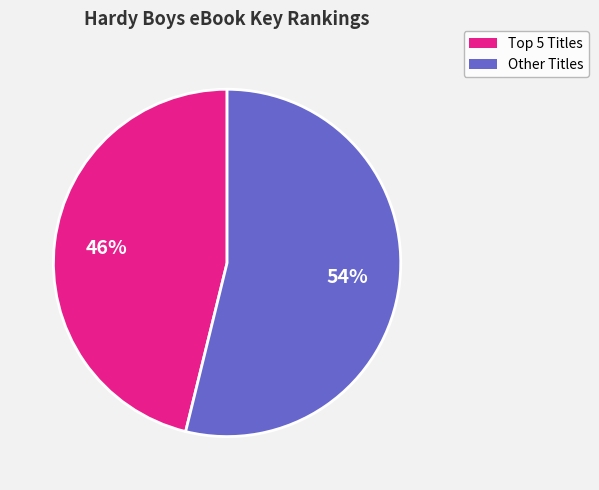

To the nearest percent, what is the average slice percentage?

50%